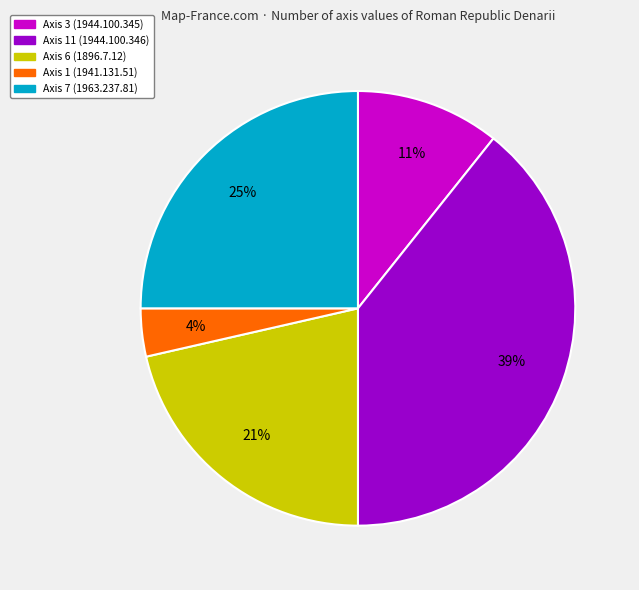

Is there a majority slice in this chart?

No